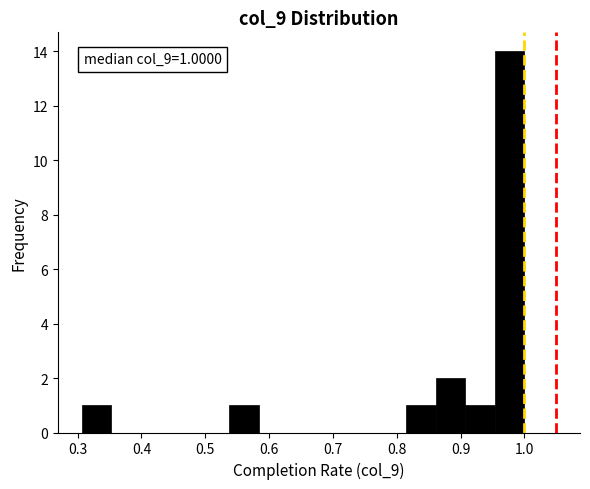

Which range on the x-axis has the tallest bar?

0.95 to 1.00